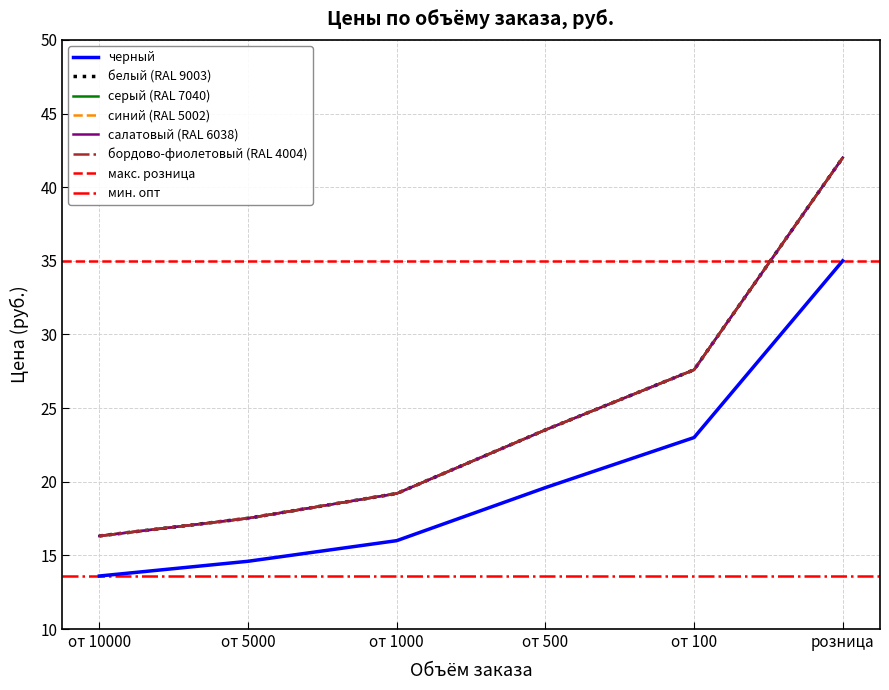

Reading right to left, transcribe all the data shown in this chart.

черный: 35.0	23.0	19.6	16.0	14.6	13.6
белый (RAL 9003): 42.0	27.6	23.5	19.2	17.5	16.3
серый (RAL 7040): 42.0	27.6	23.5	19.2	17.5	16.3
синий (RAL 5002): 42.0	27.6	23.5	19.2	17.5	16.3
салатовый (RAL 6038): 42.0	27.6	23.5	19.2	17.5	16.3
бордово-фиолетовый (RAL 4004): 42.0	27.6	23.5	19.2	17.5	16.3